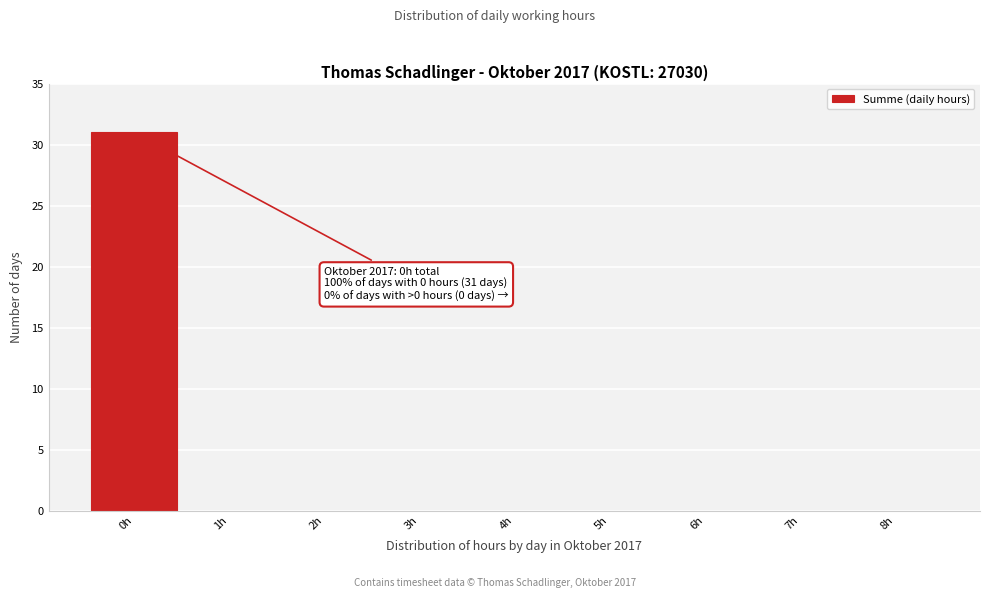

Over which range of the x-axis is the bar tallest?

-0.5 to 0.5